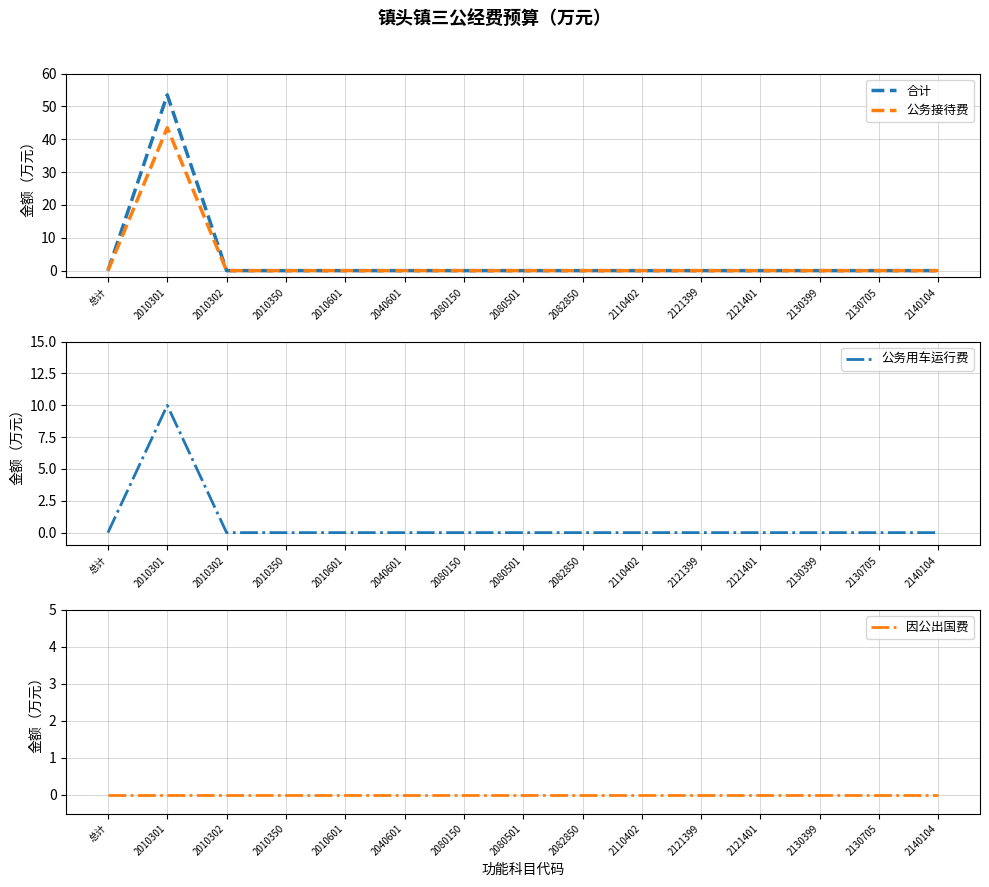

Reading left to right, extract all data points from this chart.

合计: 0.0	53.5	0.0	0.0	0.0	0.0	0.0	0.0	0.0	0.0	0.0	0.0	0.0	0.0	0.0
公务接待费: 0.0	43.5	0.0	0.0	0.0	0.0	0.0	0.0	0.0	0.0	0.0	0.0	0.0	0.0	0.0
公务用车运行费: 0.0	10.0	0.0	0.0	0.0	0.0	0.0	0.0	0.0	0.0	0.0	0.0	0.0	0.0	0.0
因公出国费: 0.0	0.0	0.0	0.0	0.0	0.0	0.0	0.0	0.0	0.0	0.0	0.0	0.0	0.0	0.0